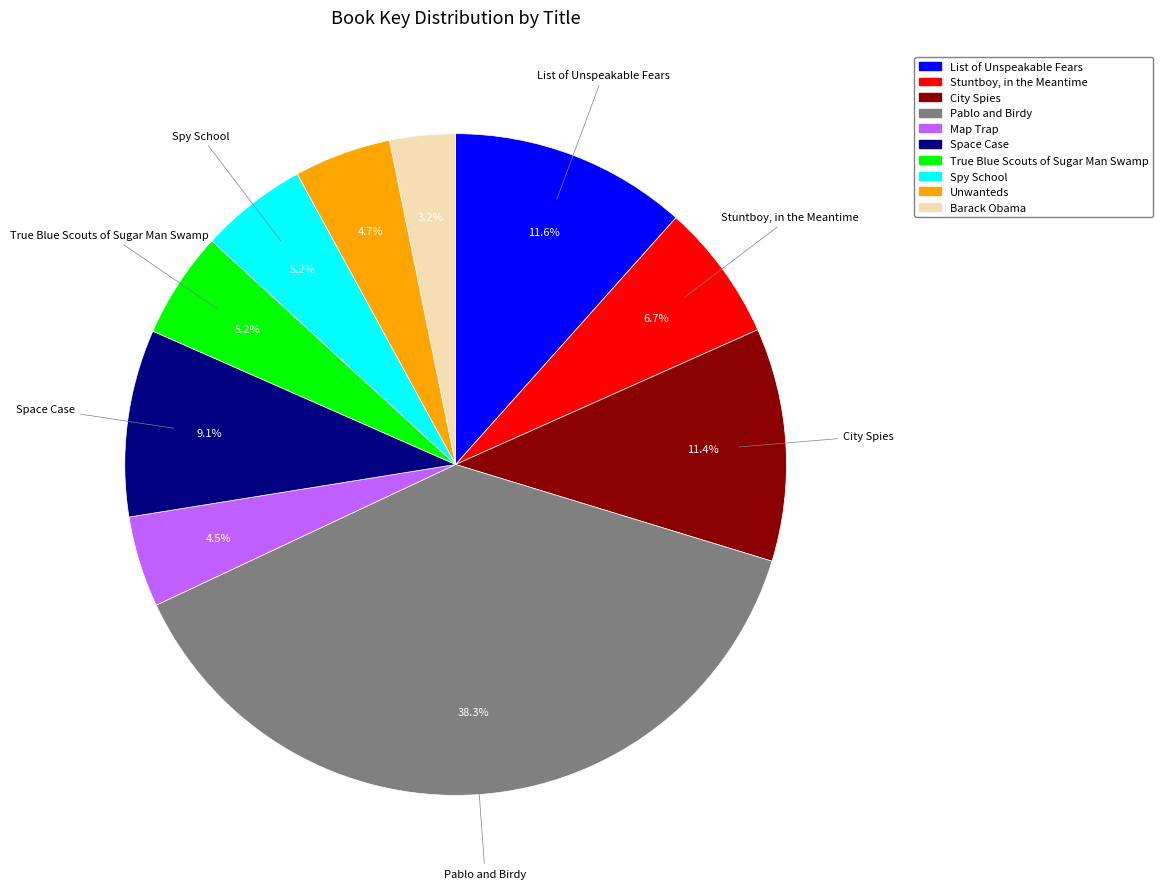

To the nearest percent, what is the combined percentage of List of Unspeakable Fears and Stuntboy, in the Meantime?

18%